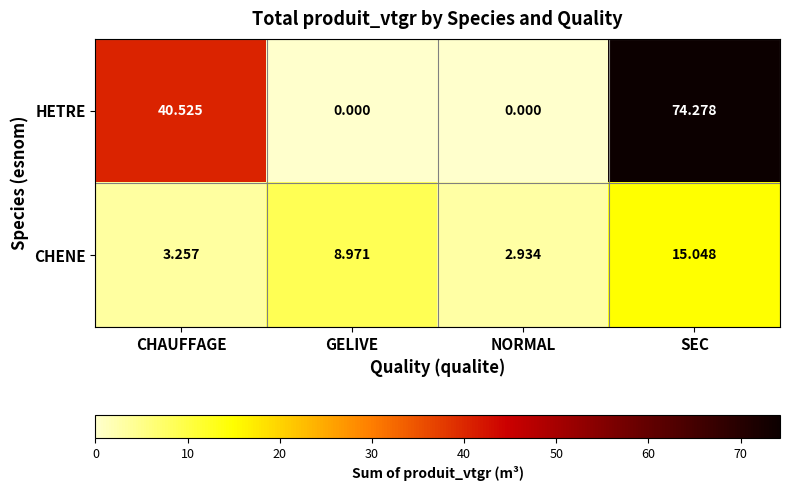

Which series has the widest spread of values?

HETRE